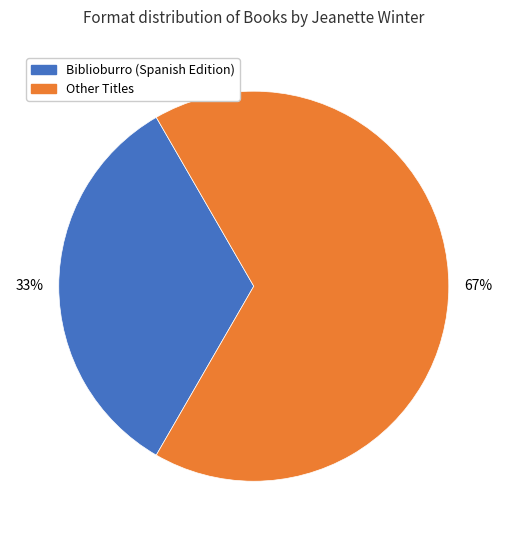

True or false: Biblioburro (Spanish Edition) accounts for 33% of the total.

True